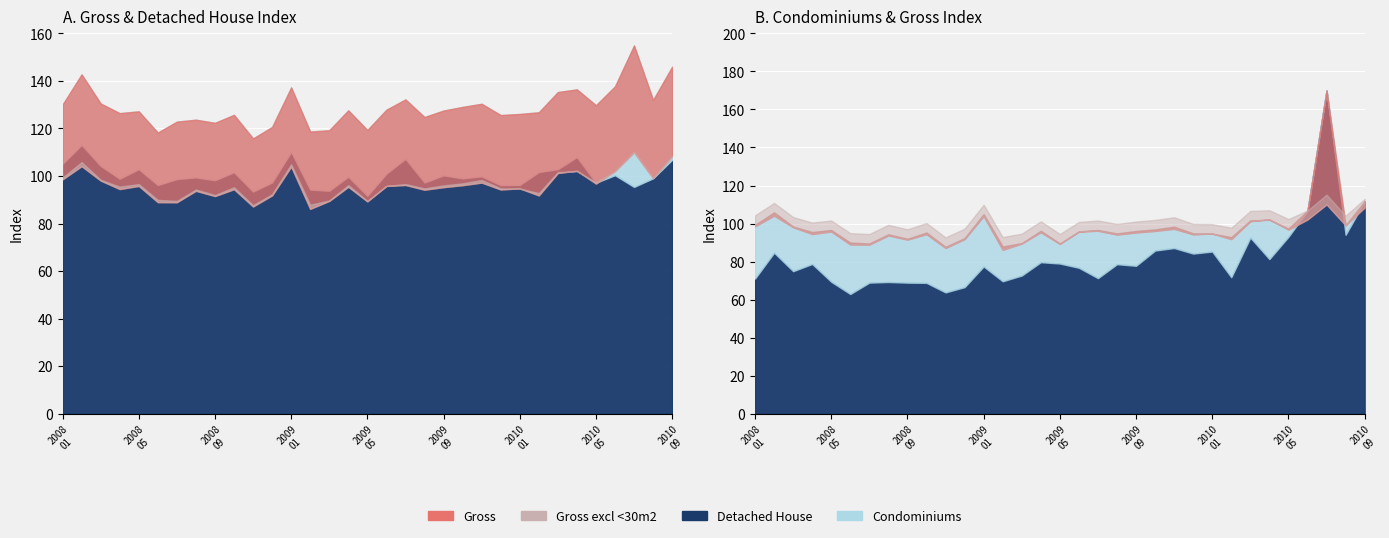

The value of Gross at 201001 is 94.8. True or false?

True